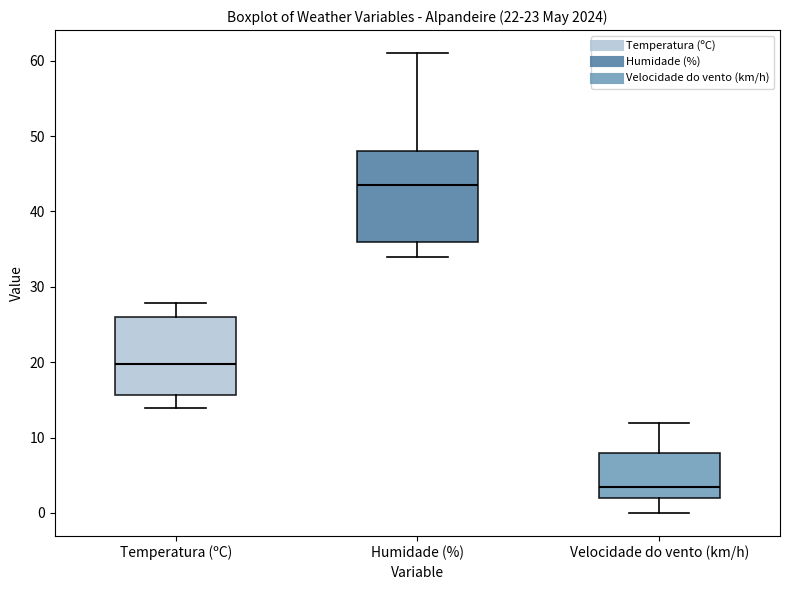

Which box is the tallest, from its lower edge to its upper edge?

Humidade (%)